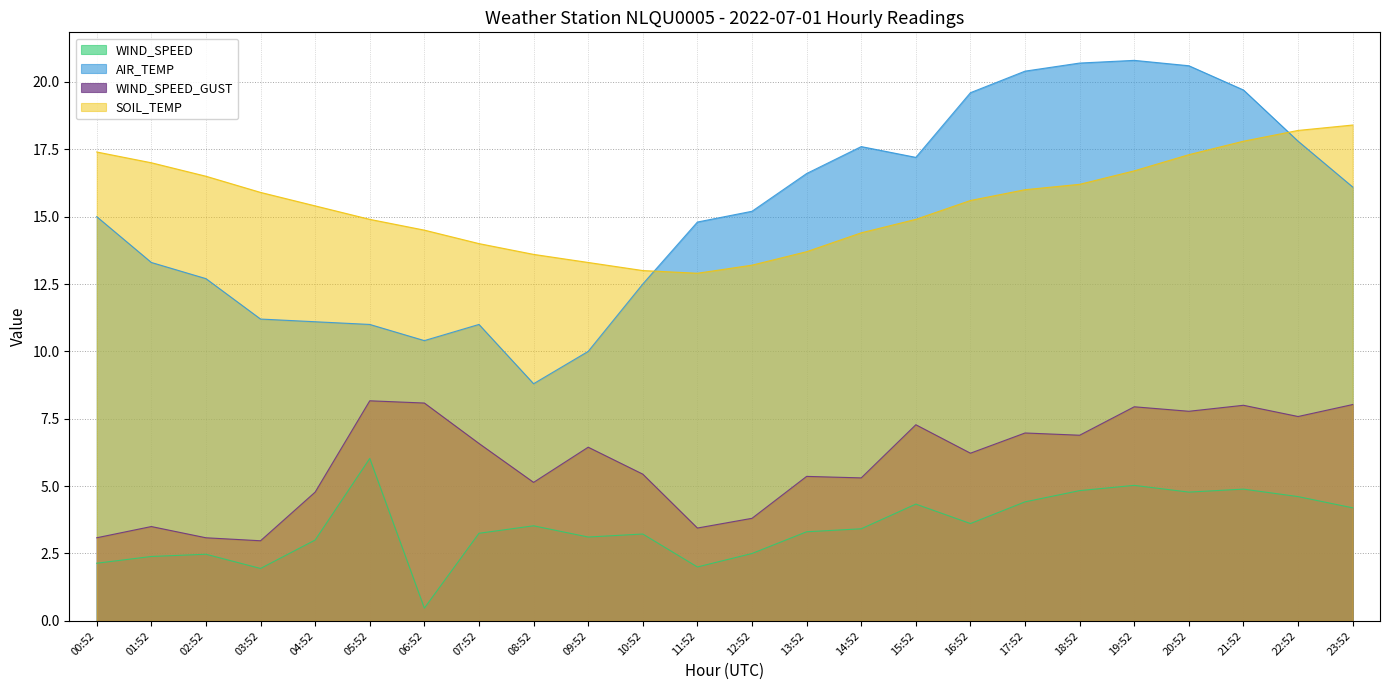

Reading right to left, what are all the values shown in this chart?

WIND_SPEED: 4.2	4.6	4.9	4.8	5.0	4.8	4.4	3.6	4.3	3.4	3.3	2.5	2.0	3.2	3.1	3.5	3.2	0.5	6.0	3.0	1.9	2.5	2.4	2.1
AIR_TEMP: 16.1	17.8	19.7	20.6	20.8	20.7	20.4	19.6	17.2	17.6	16.6	15.2	14.8	12.5	10.0	8.8	11.0	10.4	11.0	11.1	11.2	12.7	13.3	15.0
WIND_SPEED_GUST: 8.0	7.6	8.0	7.8	7.9	6.9	7.0	6.2	7.3	5.3	5.4	3.8	3.4	5.4	6.4	5.1	6.6	8.1	8.2	4.8	3.0	3.1	3.5	3.1
SOIL_TEMP: 18.4	18.2	17.8	17.3	16.7	16.2	16.0	15.6	14.9	14.4	13.7	13.2	12.9	13.0	13.3	13.6	14.0	14.5	14.9	15.4	15.9	16.5	17.0	17.4